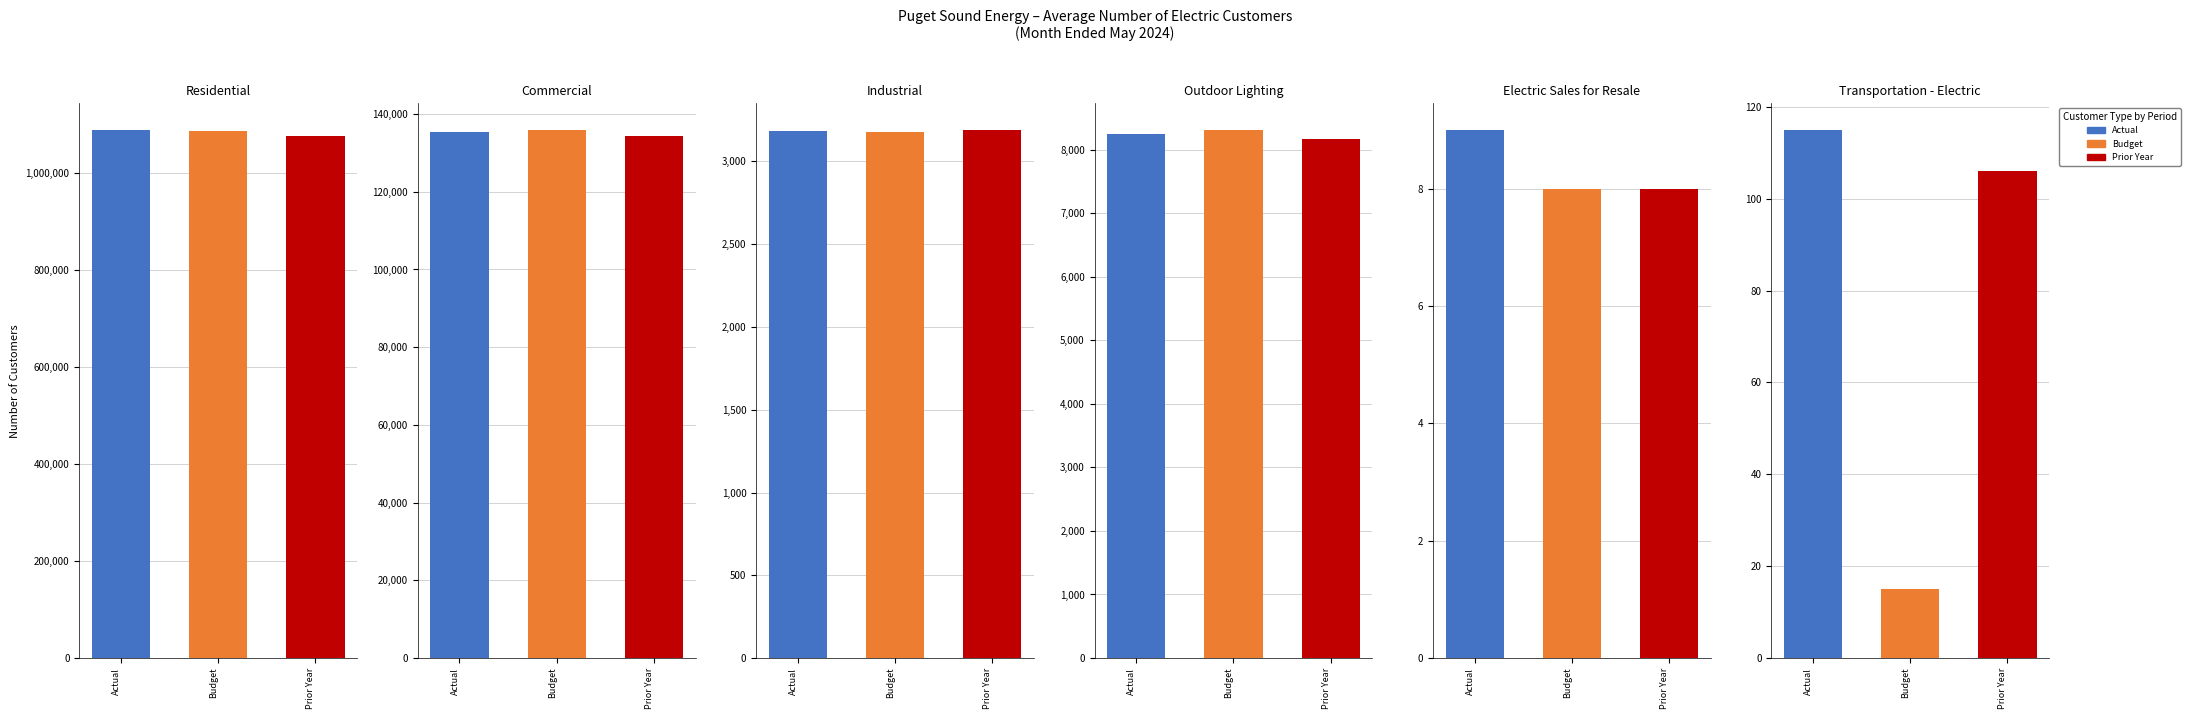

What is the maximum value shown in the chart?

1089128